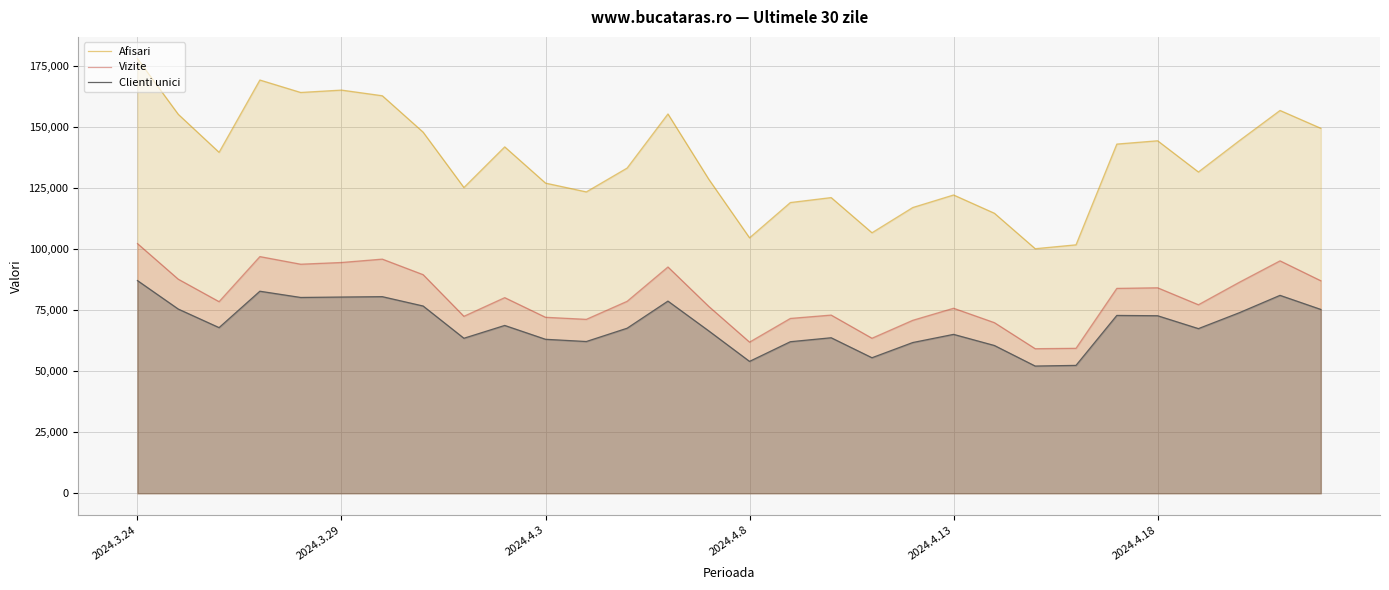

True or false: Vizite has a value of 80117 at 9.

True